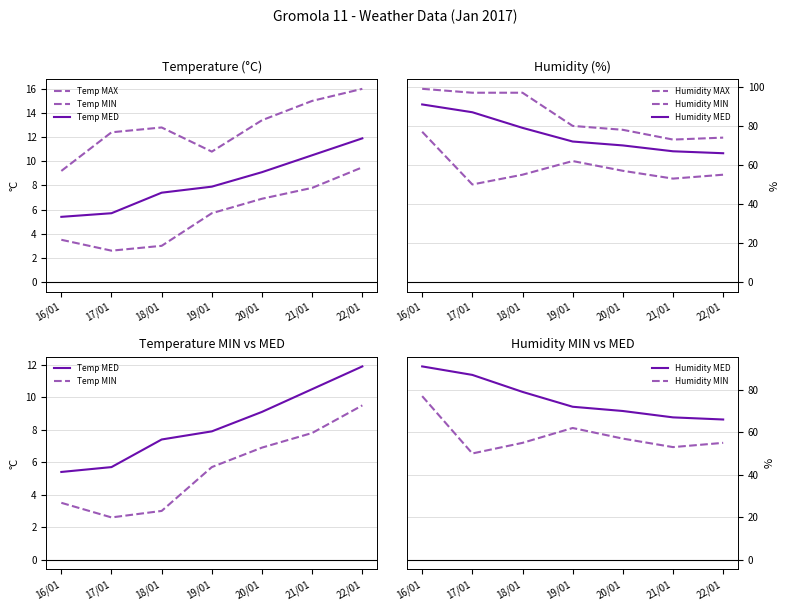

What is the maximum value shown in the chart?

99.0